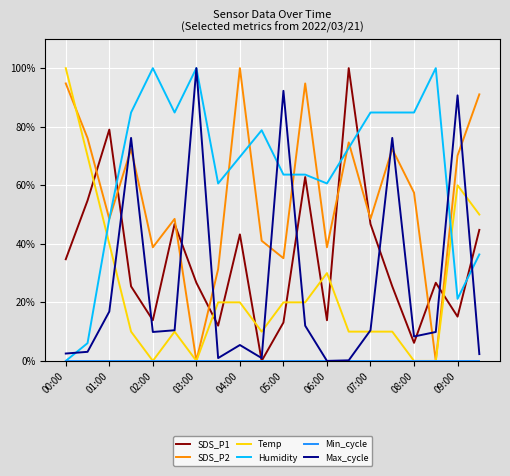

Does the chart display data point markers on the line(s)?

No